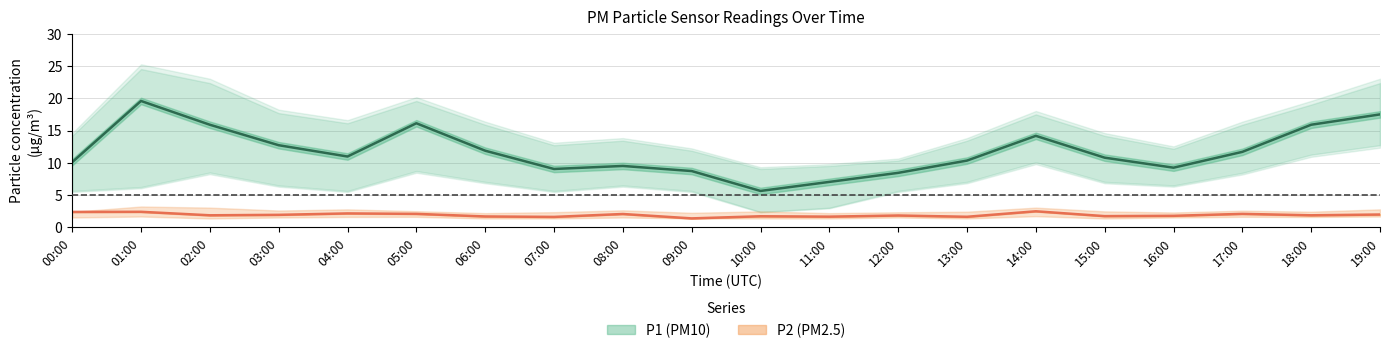

What is the difference between the maximum and second lowest values in the P1_upper series?

15.0